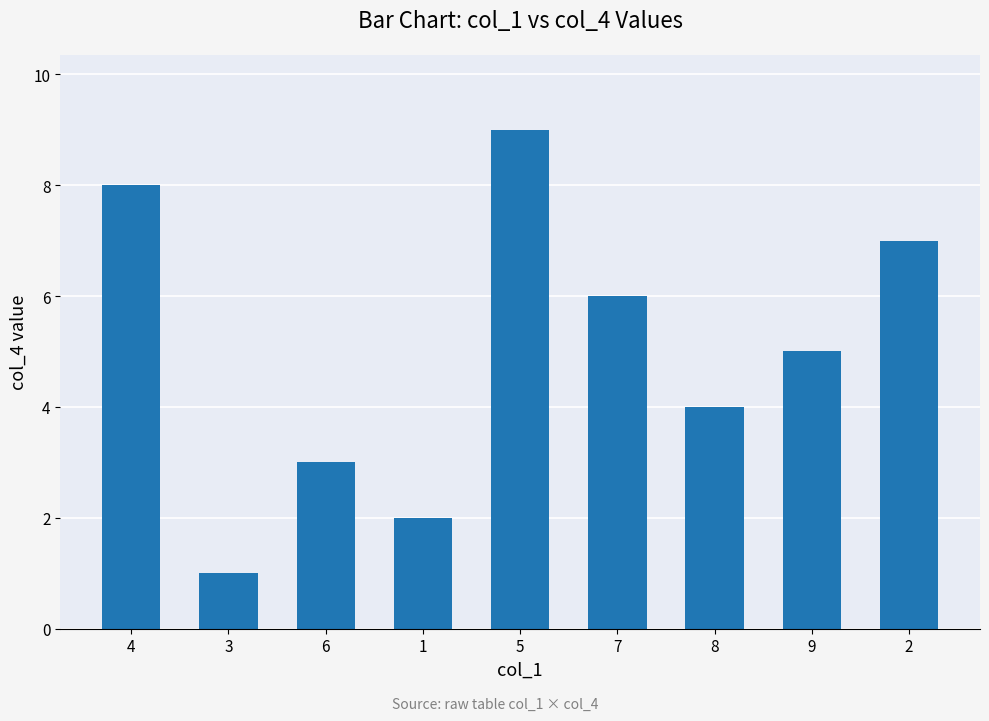

Rank the categories by value from lowest to highest.

3, 1, 6, 8, 9, 7, 2, 4, 5